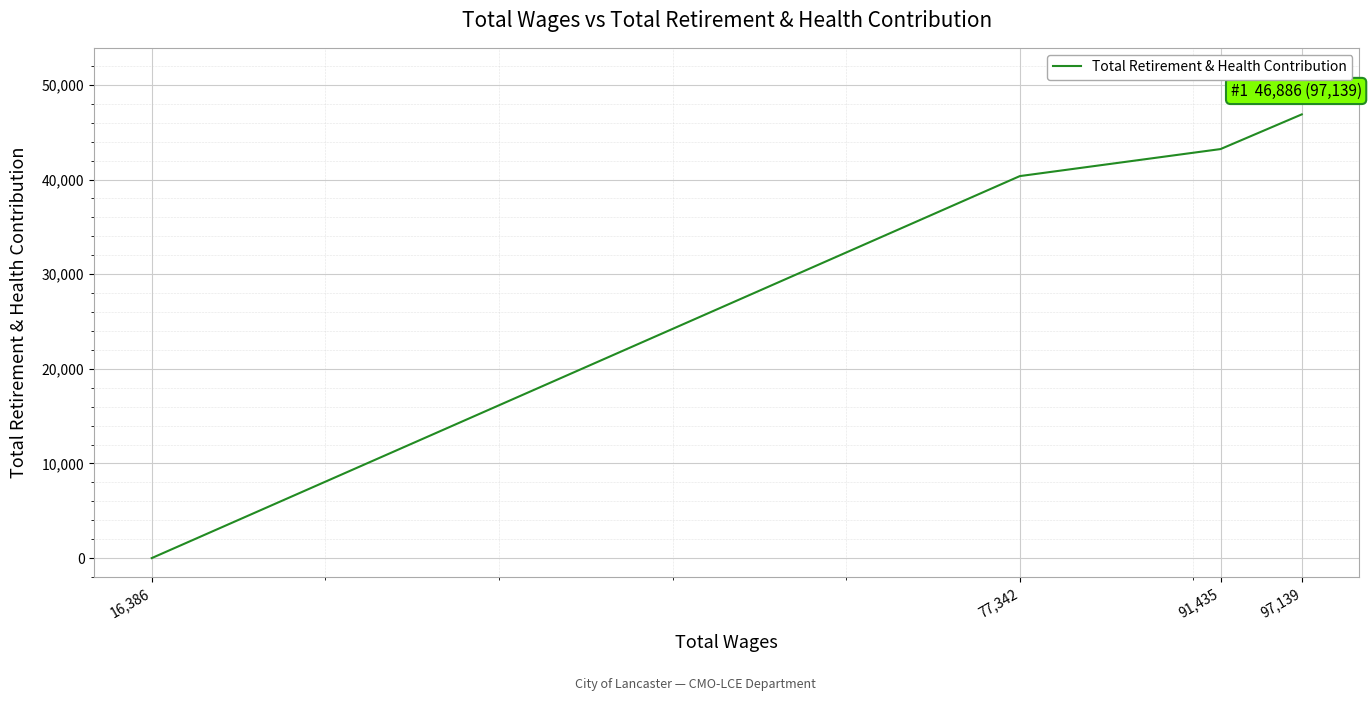

What is the ratio of the value at 97,139 to the value at 77,342?

1.2